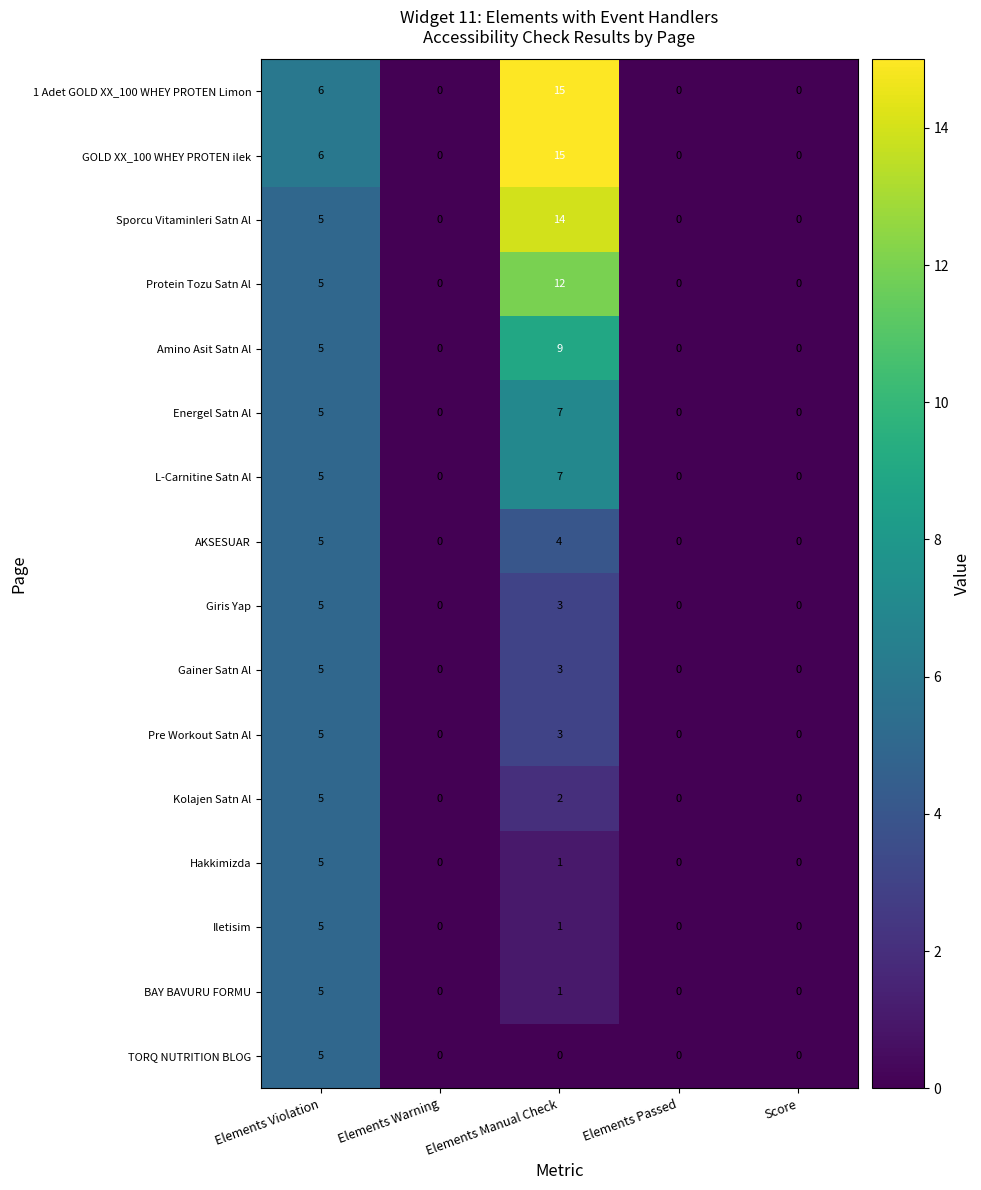

Where is Protein Tozu Satn Al nearest to the value 6?

Elements Violation